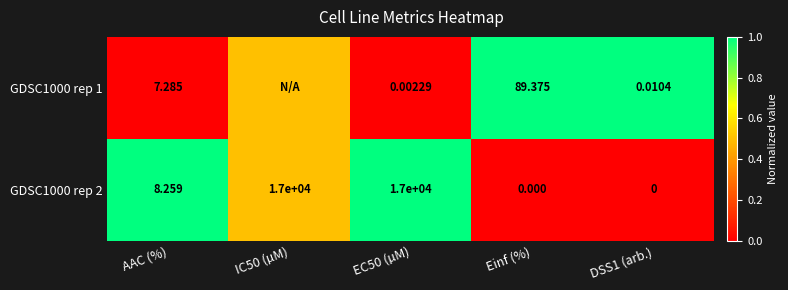

At which label is GDSC1000 rep 2 closest to 8500?

AAC (%)